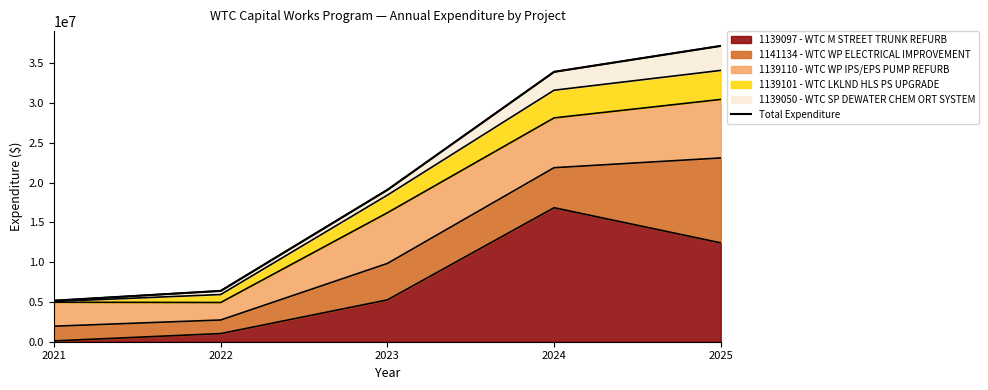

What is the value of the 5th point from the left?

37186721.0